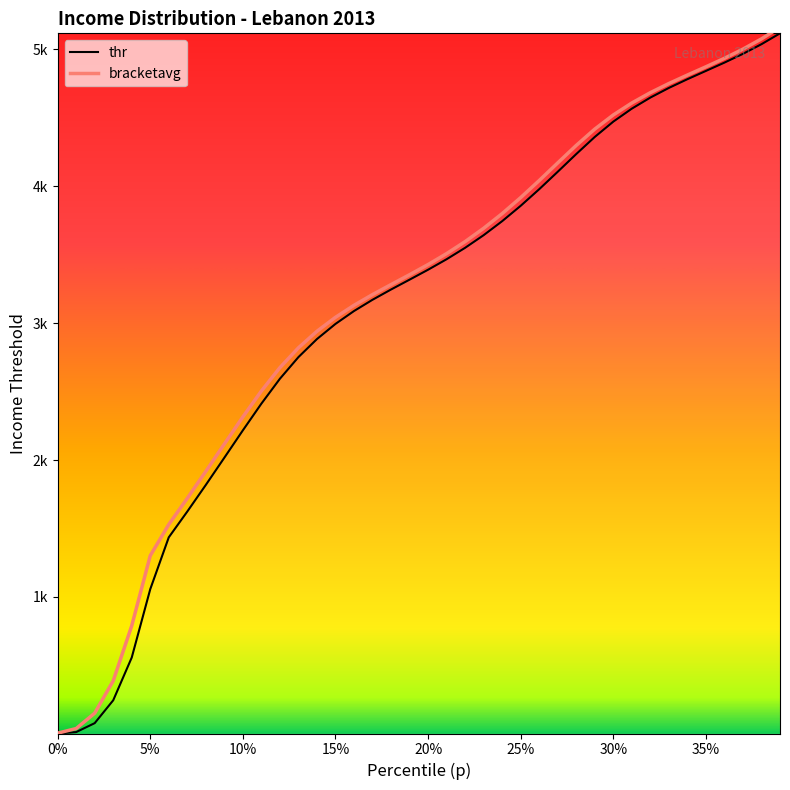

Which series has the widest spread of values?

bracketavg